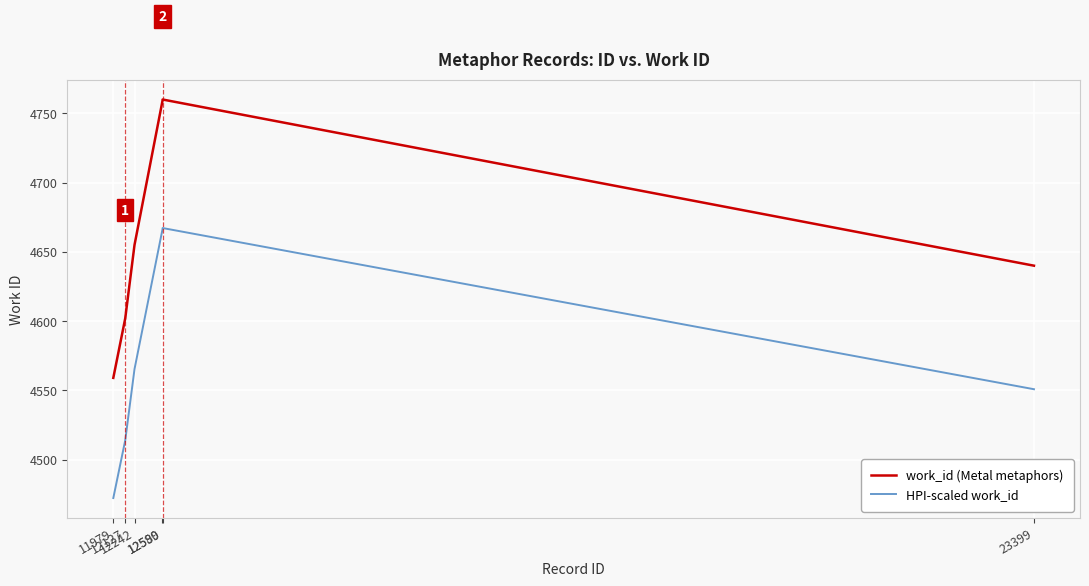

Rank the series by their average value, from highest to lowest.

work_id (Metal metaphors), HPI-scaled work_id